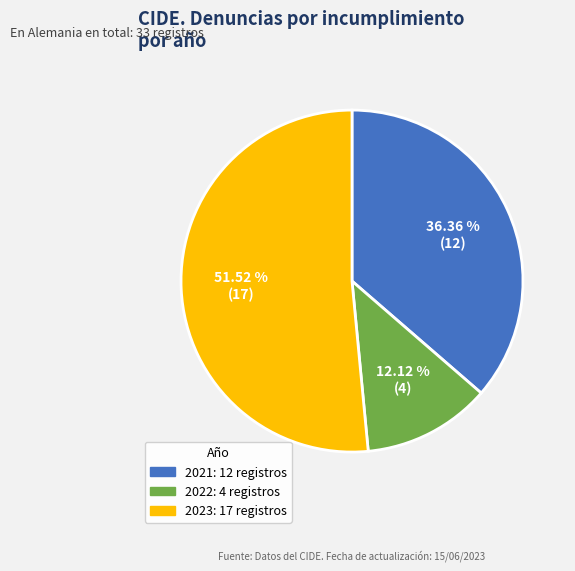

How many segments does this pie chart have?

3